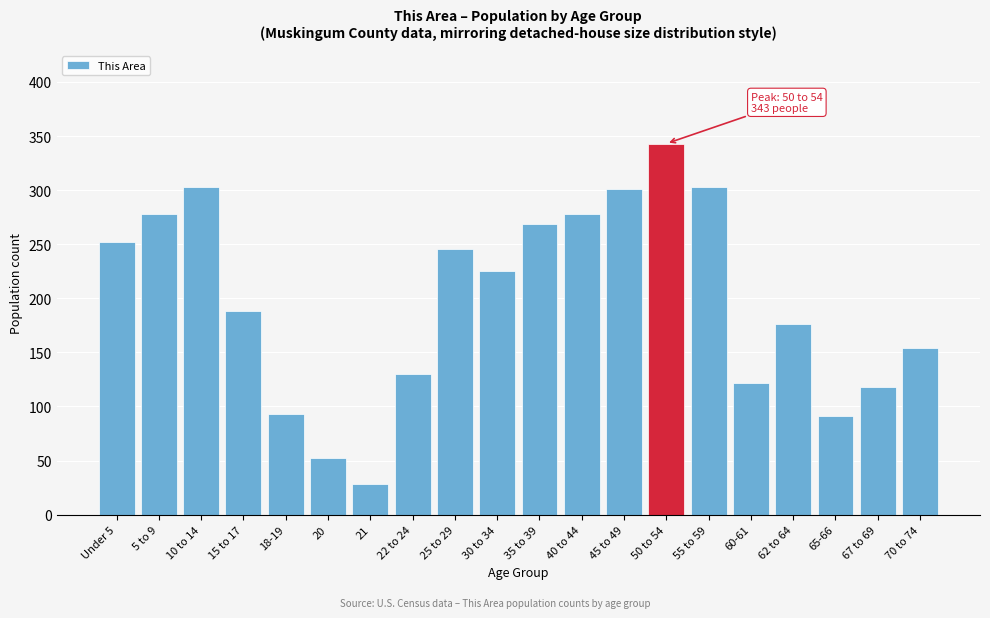

Reading left to right, list all the values displayed in this chart.

Under 5=252	5 to 9=278	10 to 14=303	15 to 17=188	18-19=93	20=52	21=28	22 to 24=130	25 to 29=246	30 to 34=225	35 to 39=269	40 to 44=278	45 to 49=301	50 to 54=343	55 to 59=303	60-61=122	62 to 64=176	65-66=91	67 to 69=118	70 to 74=154